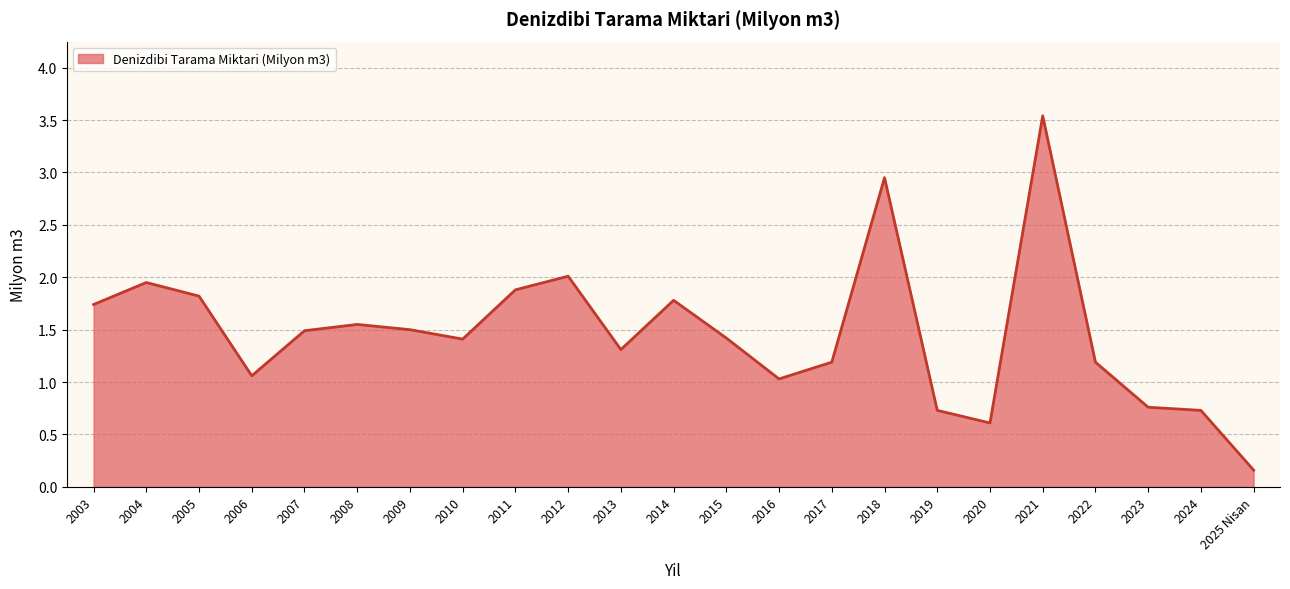

What position from the left is 2024?

22